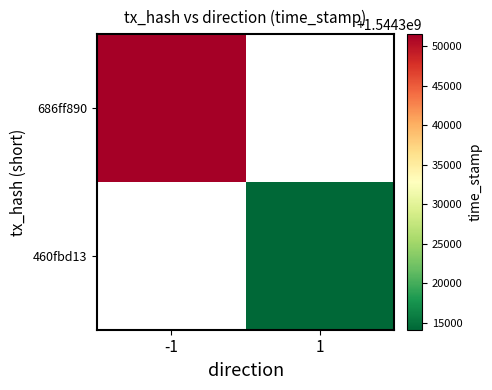

Between 1 and -1, which is larger?

-1